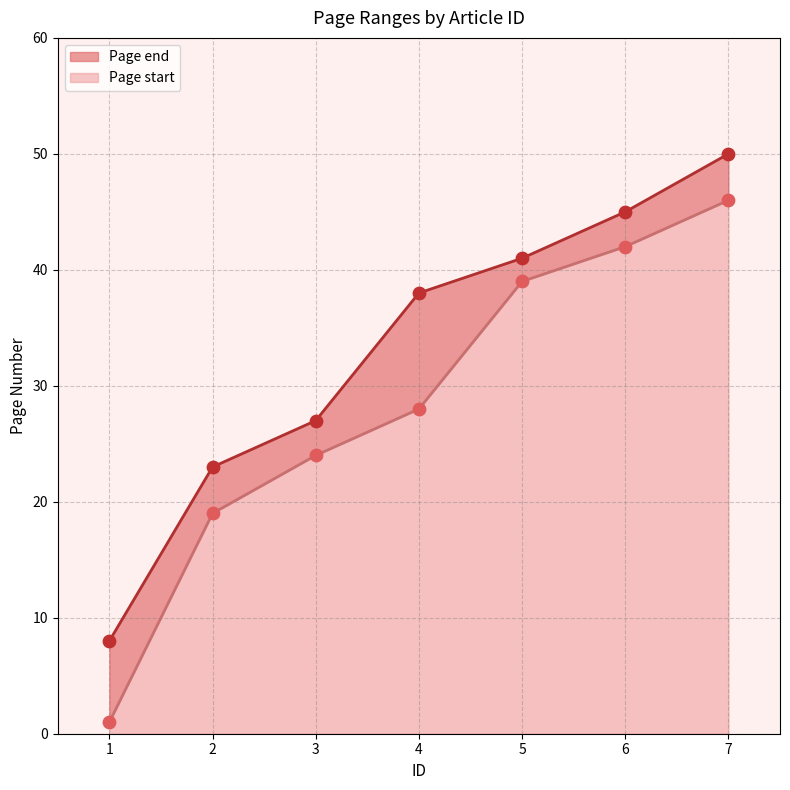

What is the total value across all series at 4?

66